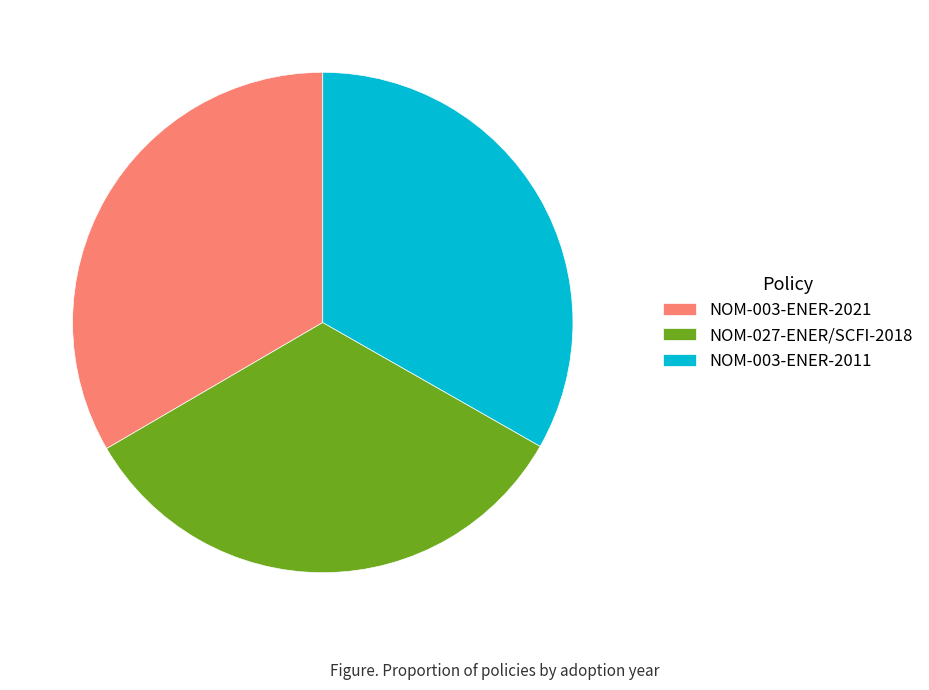

Does any single category account for the majority?

No